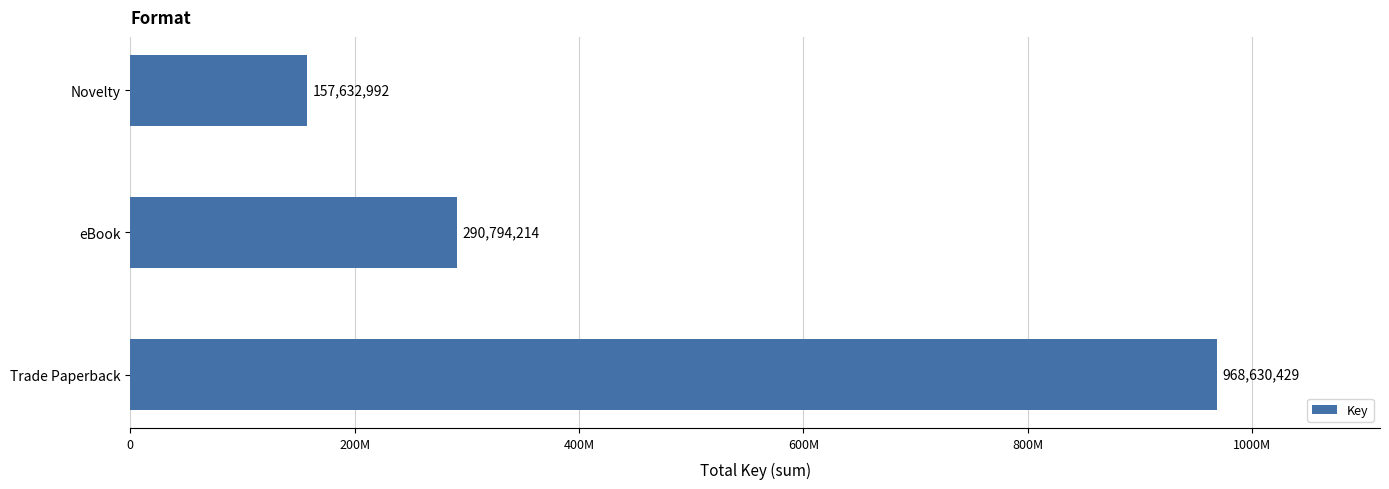

What is the minimum value shown in the chart?

157632992